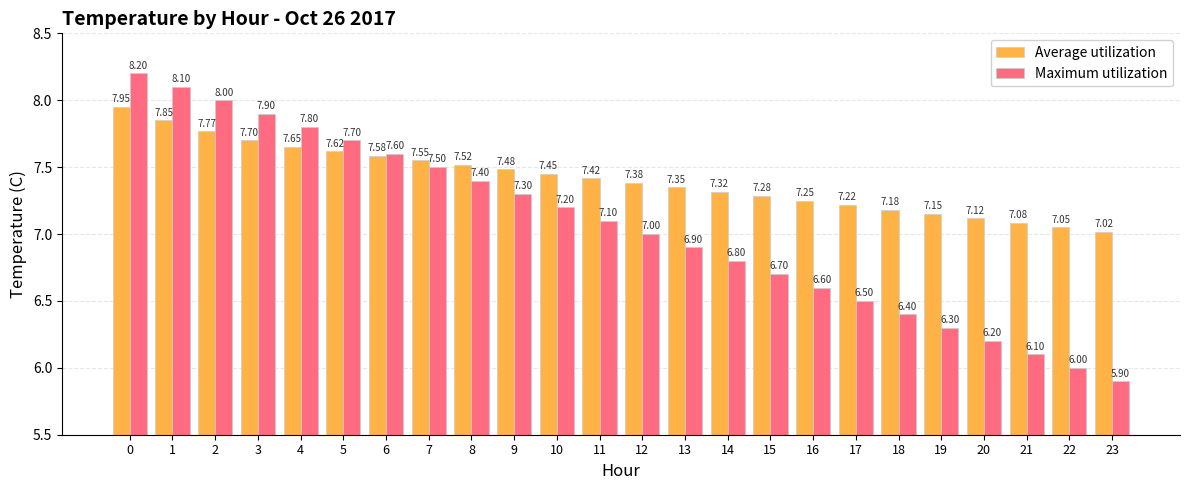

Is the value of Maximum utilization at 23 greater than the value of Average utilization at 17?

No